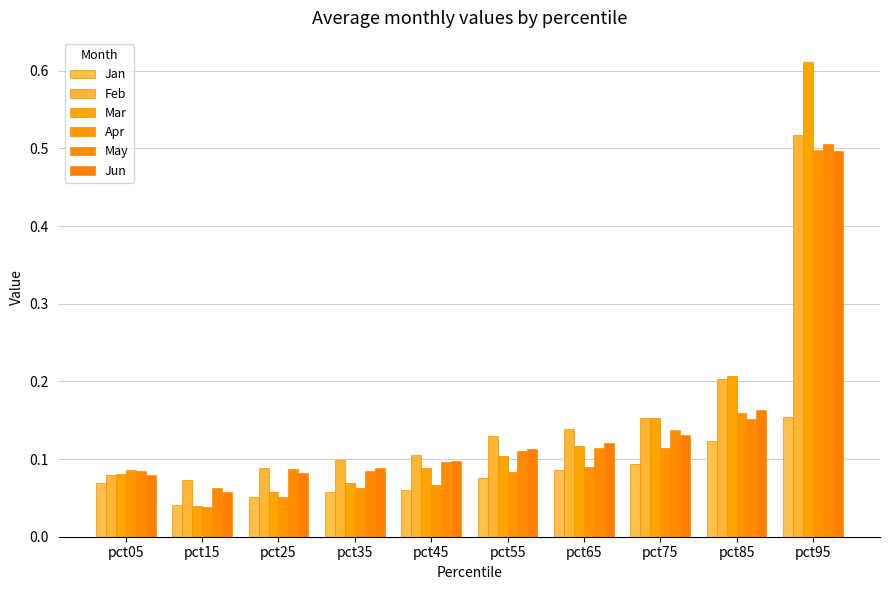

What is the lowest value of the Jun series?

0.1